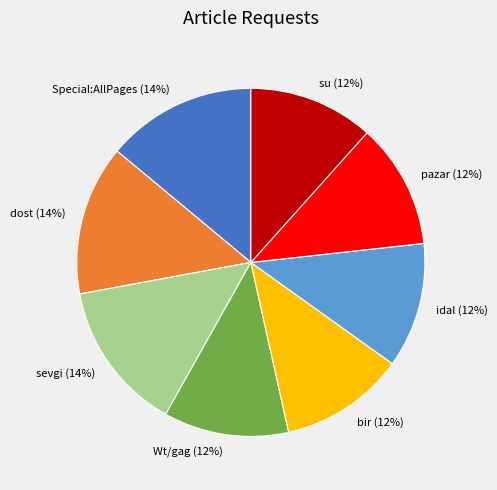

Between dost and Wt/gag, which is larger?

dost